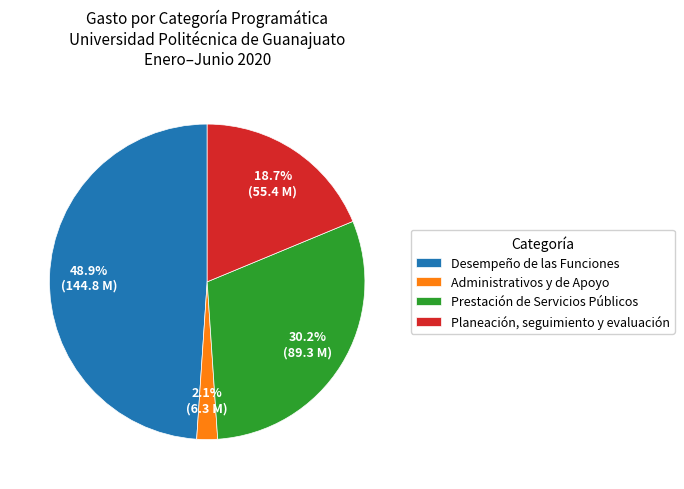

Rank the categories by value from lowest to highest.

Administrativos y de Apoyo, Planeación, seguimiento y evaluación, Prestación de Servicios Públicos, Desempeño de las Funciones